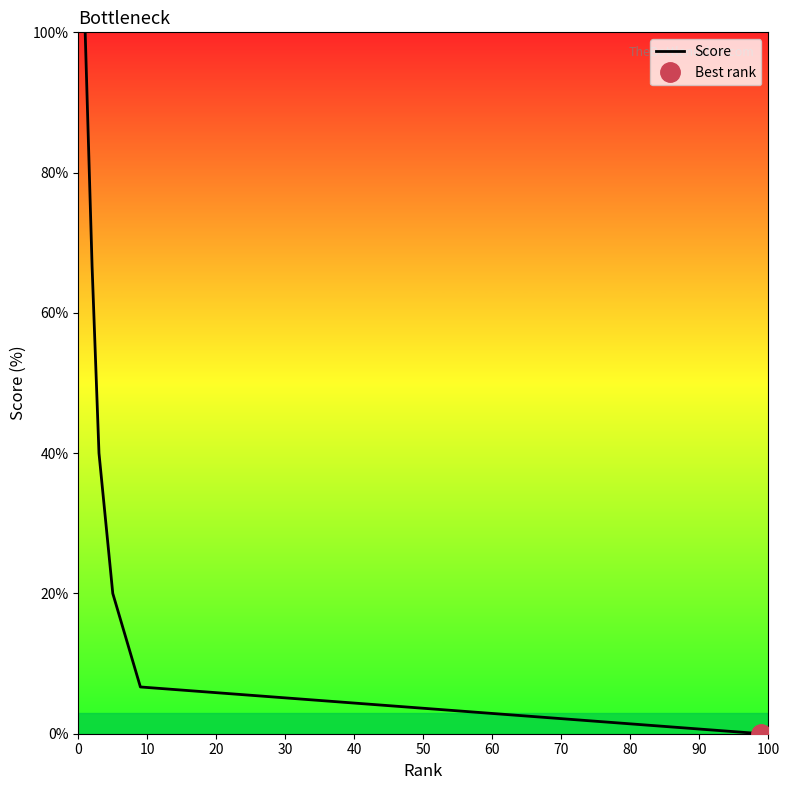

What is the maximum value shown in the chart?

100.0